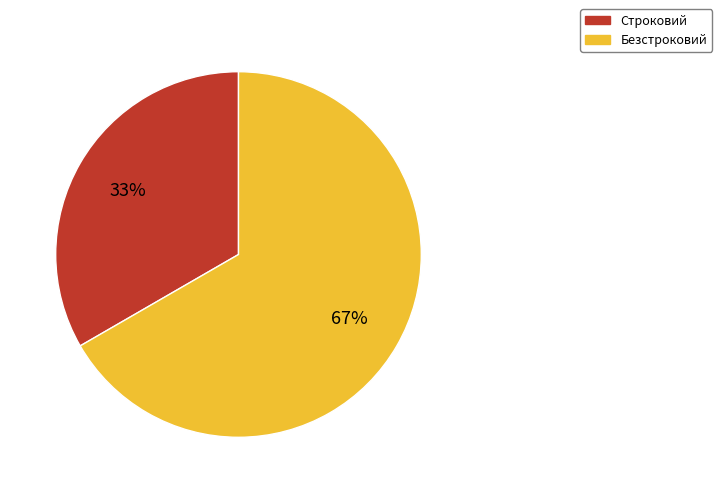

Is the sum of Строковий and Безстроковий greater than half?

Yes